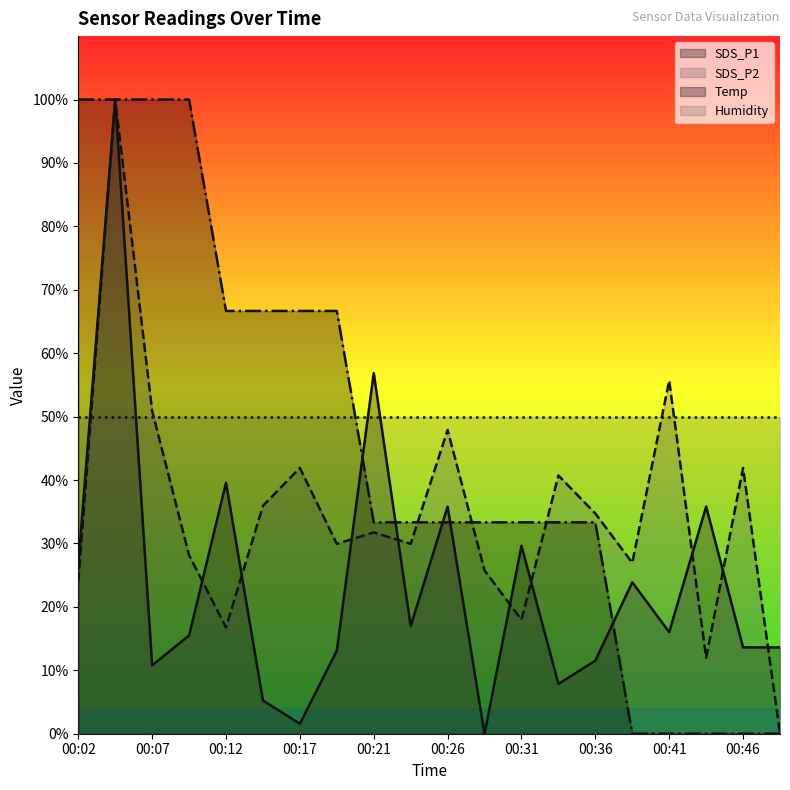

Which series has the largest range (max minus min)?

SDS_P1